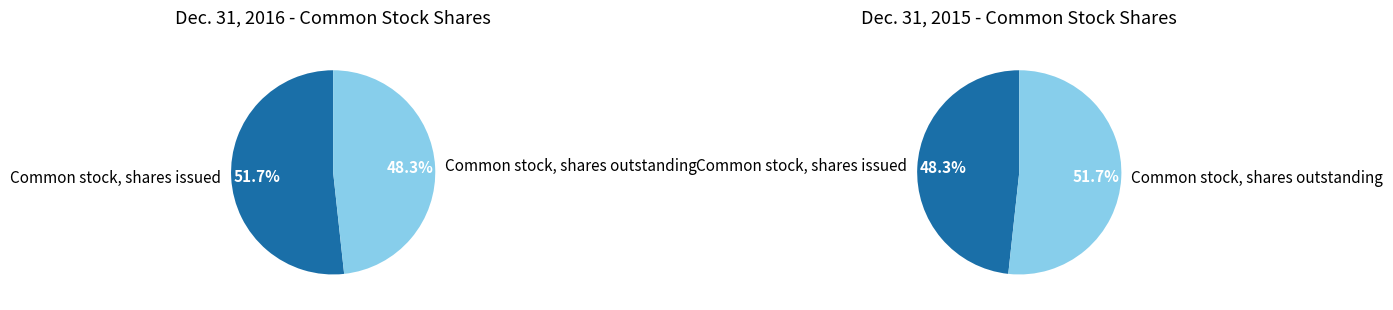

What percentage is the Common stock, shares issued slice, to the nearest percent?

52%